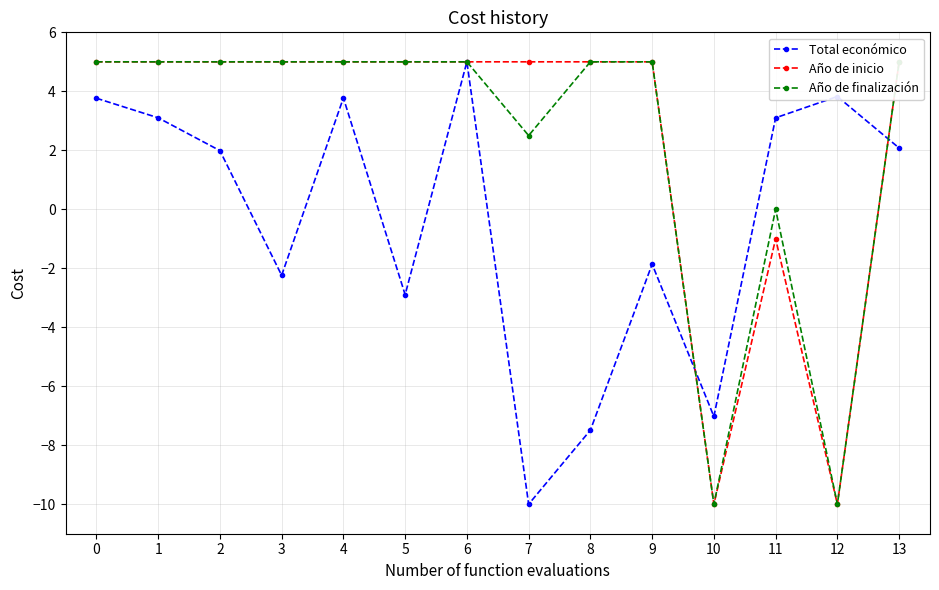

Rank the series at 13 from lowest to highest value.

Total económico, Año de inicio, Año de finalización